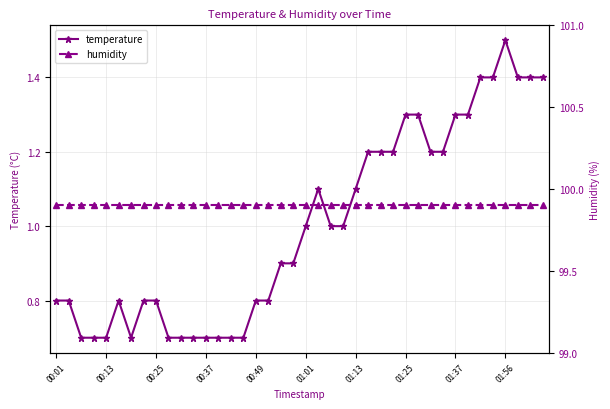

How many lines are shown in the chart?

2